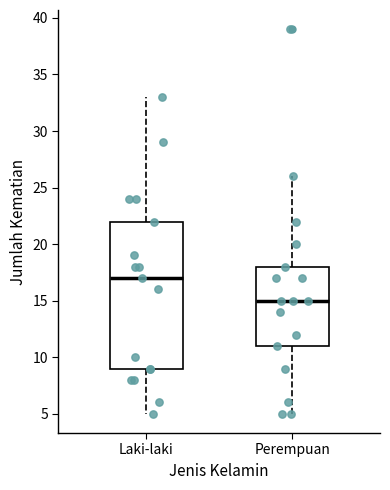

Which box's median line is the highest?

Laki-laki